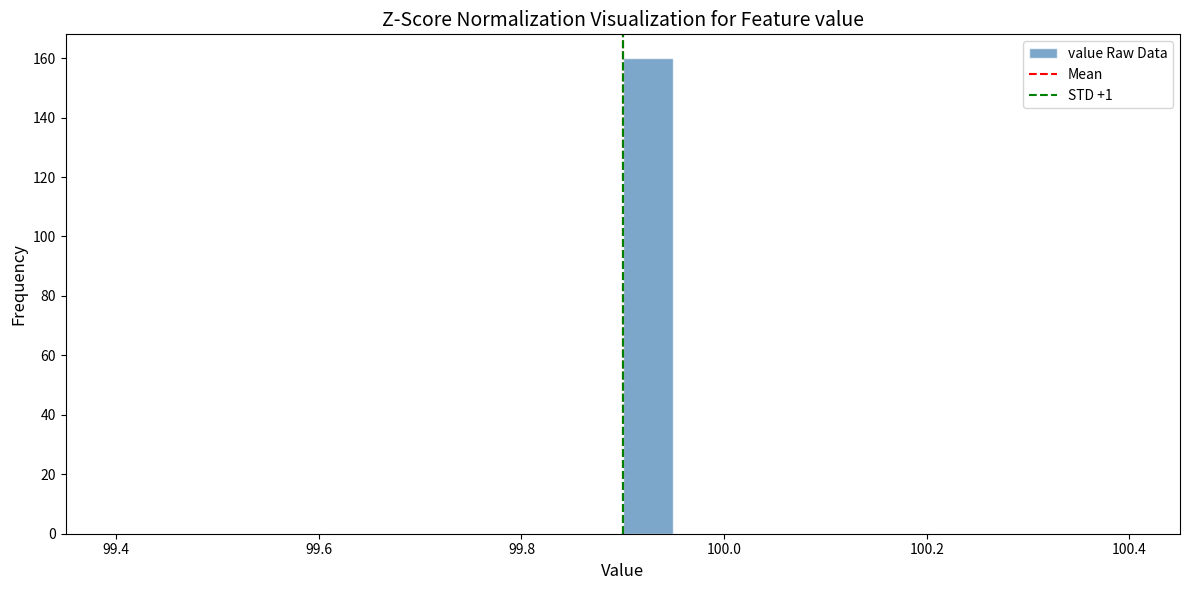

Read against the x-axis, roughly where is the centre of the tallest bar?

99.92